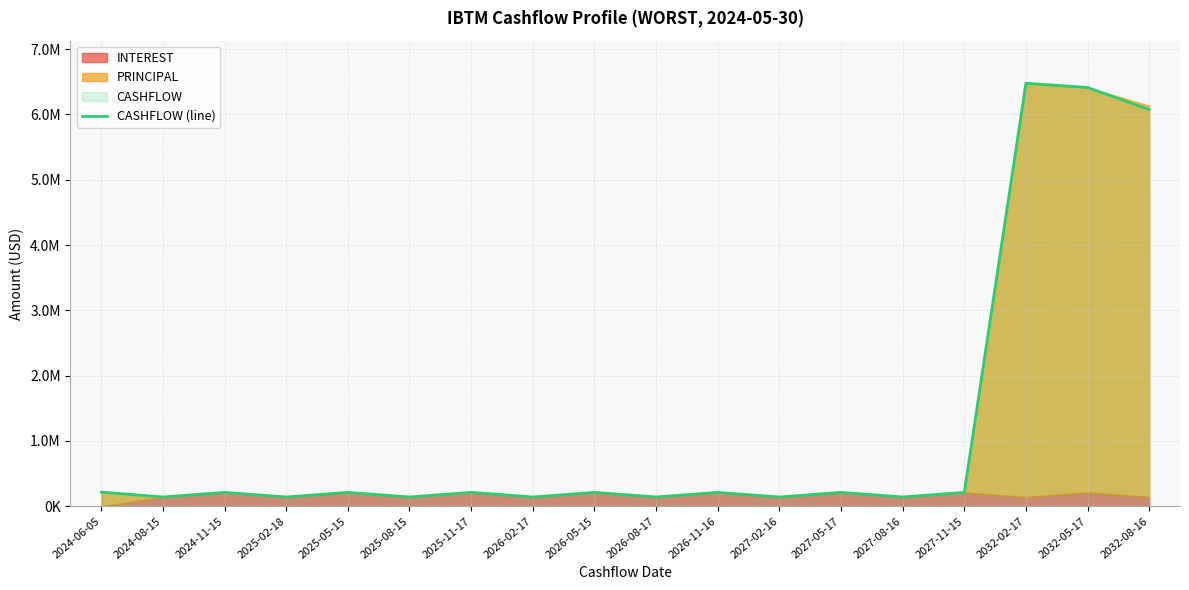

Rank the categories by value from lowest to highest.

2024-08-15, 2025-02-18, 2025-08-15, 2026-02-17, 2026-08-17, 2027-02-16, 2027-08-16, 2024-11-15, 2025-05-15, 2025-11-17, 2026-05-15, 2026-11-16, 2027-05-17, 2027-11-15, 2024-06-05, 2032-08-16, 2032-05-17, 2032-02-17